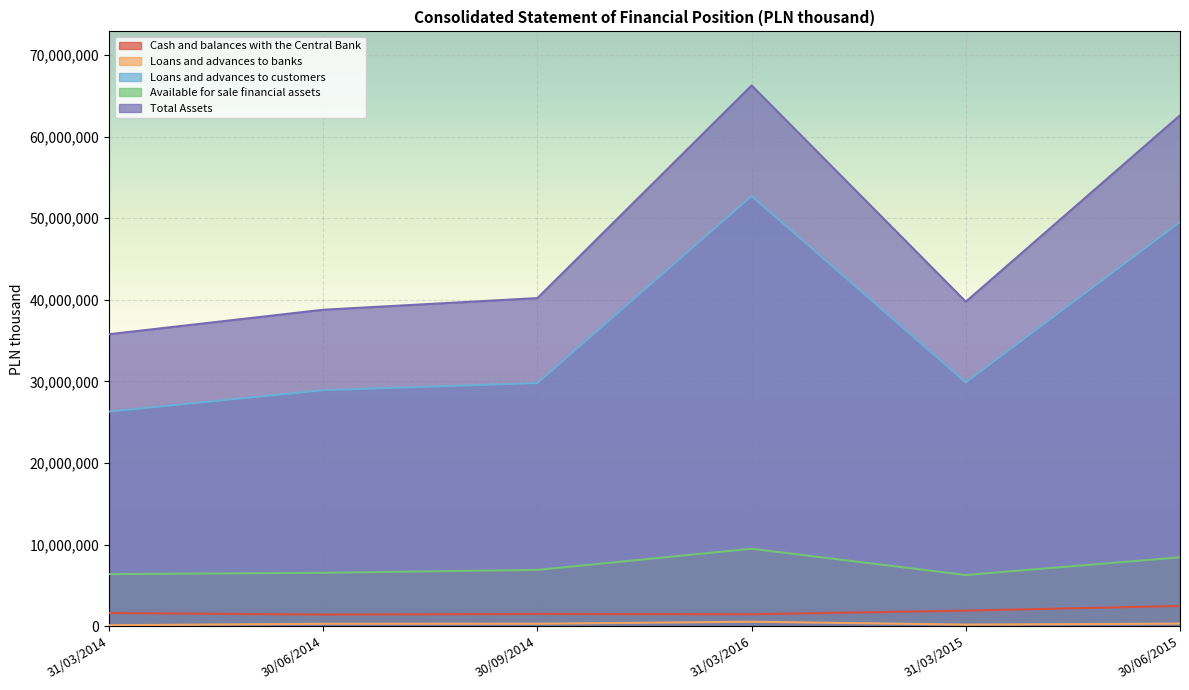

In Available for sale financial assets, how many points are lower than both neighbors (excluding endpoints)?

1